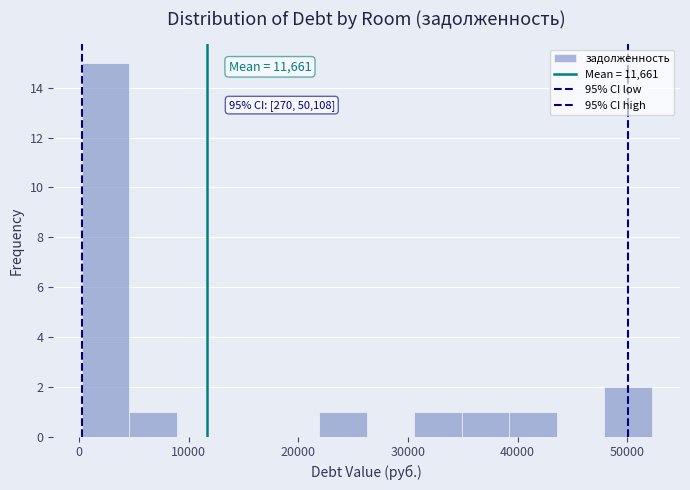

Which range on the x-axis has the tallest bar?

0 to 5000